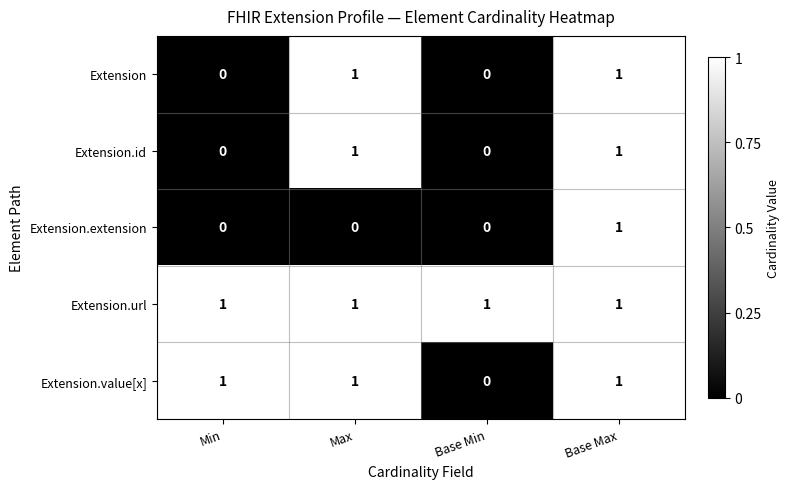

Where is Extension.value[x] nearest to the value 0?

Base Min